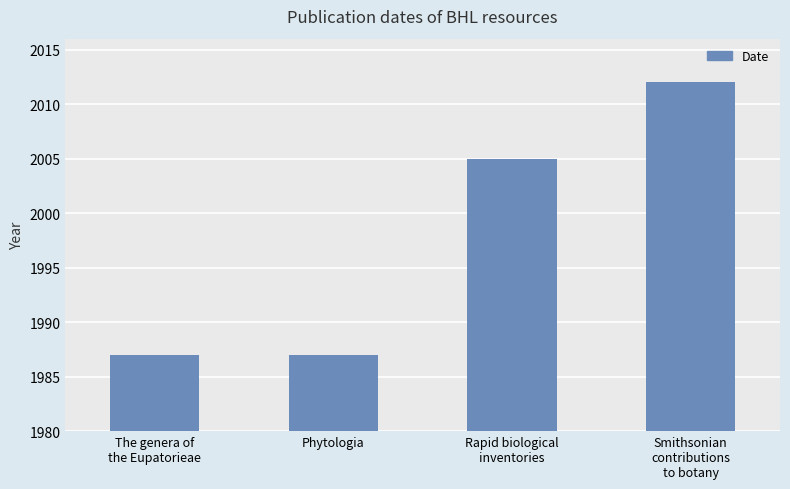

How many series are shown in this chart?

1